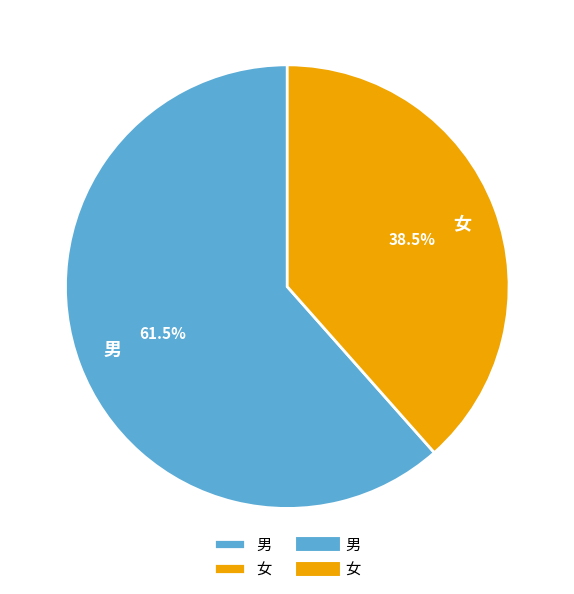

What percentage do 男 and 女 together represent?

100.0%